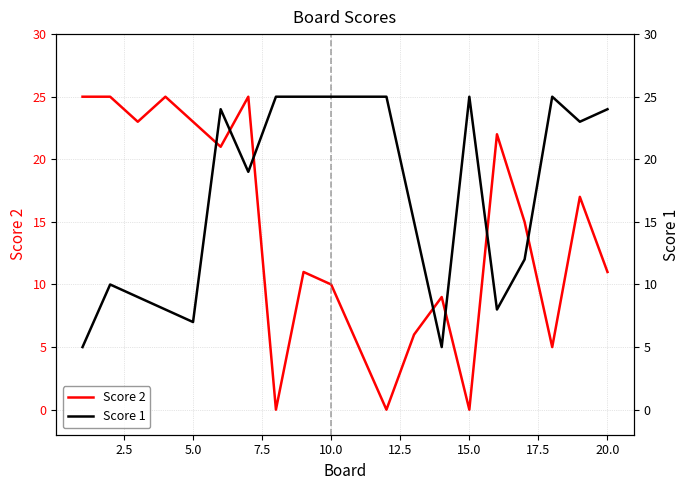

What are all the series names shown in the legend?

Score 2, Score 1